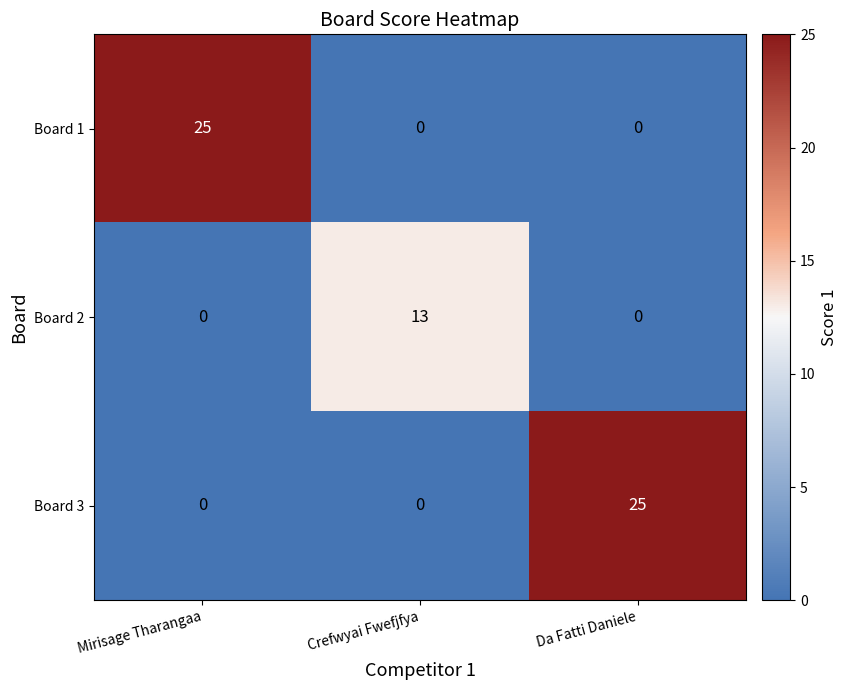

True or false: Board 1 has a value of 25 at Mirisage Tharangaa.

True